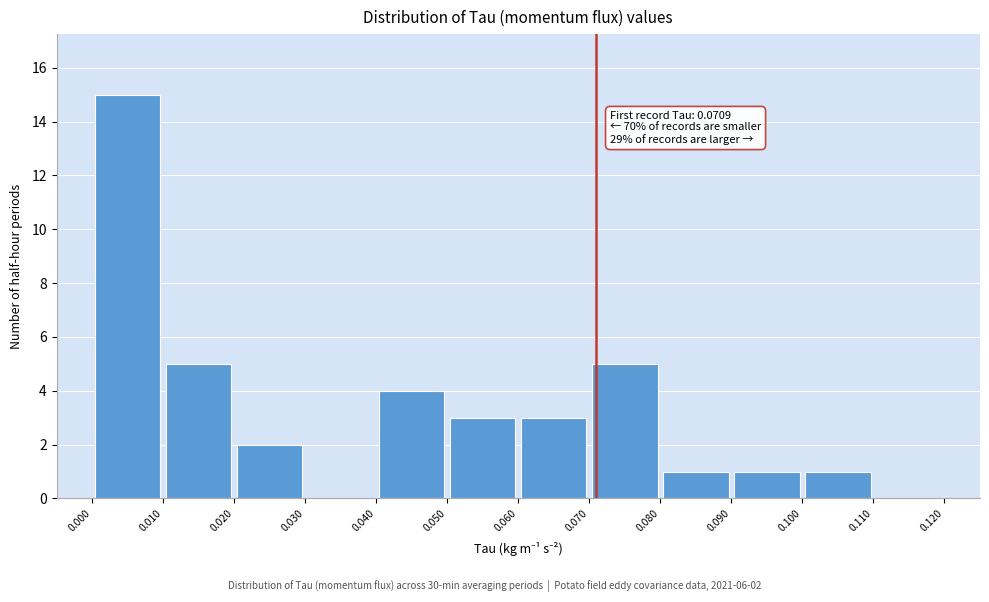

Over which range of the x-axis is the bar tallest?

0.000 to 0.010